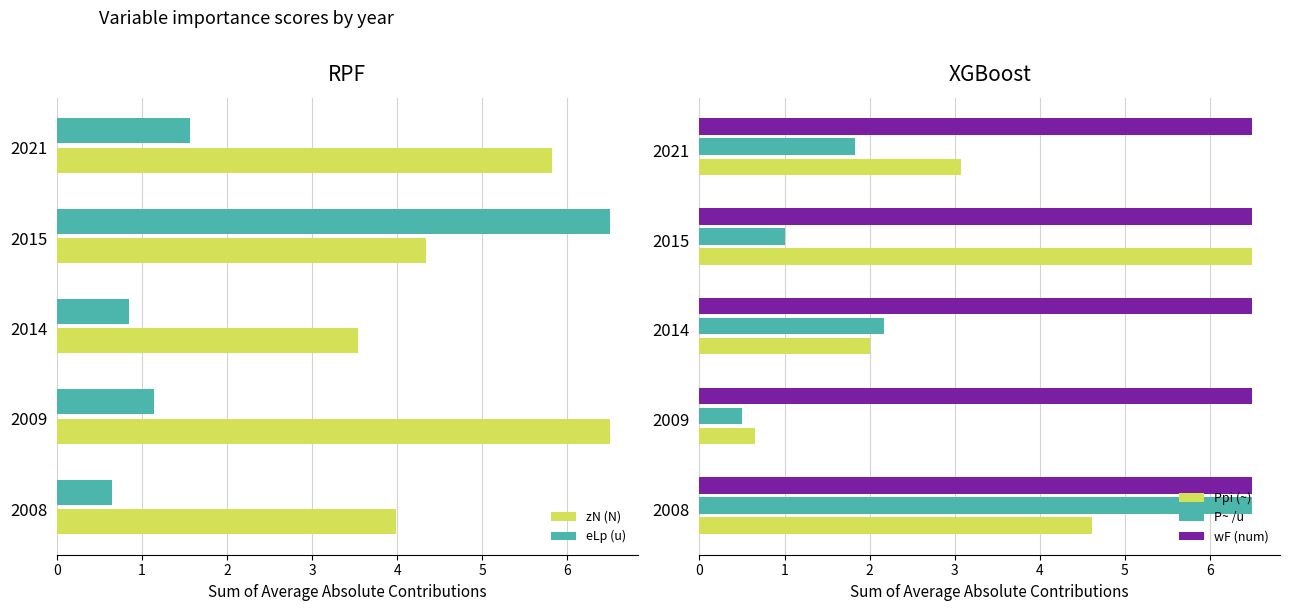

Is the value of P~ /u at 2015 greater than the value of wF (num) at 2021?

No